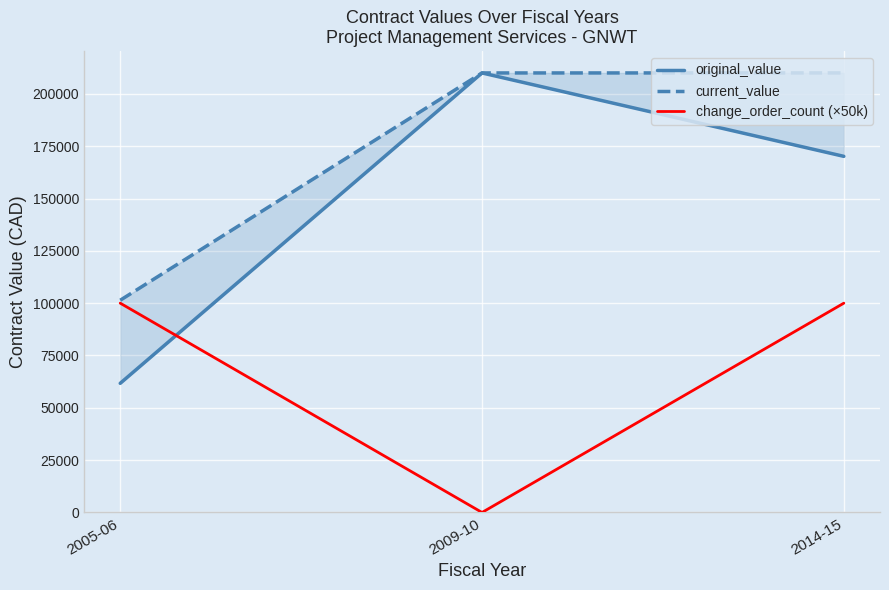

Is this an area chart (filled region under the line)?

No